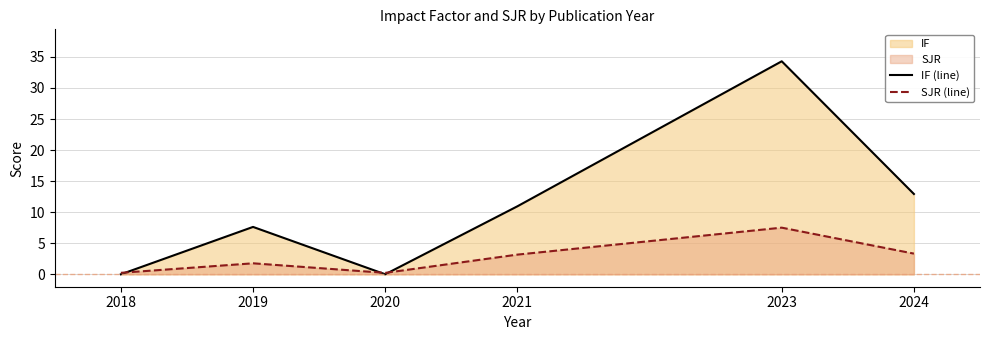

List the labels in order of SJR (line) value, smallest first.

2020, 2018, 2019, 2021, 2024, 2023